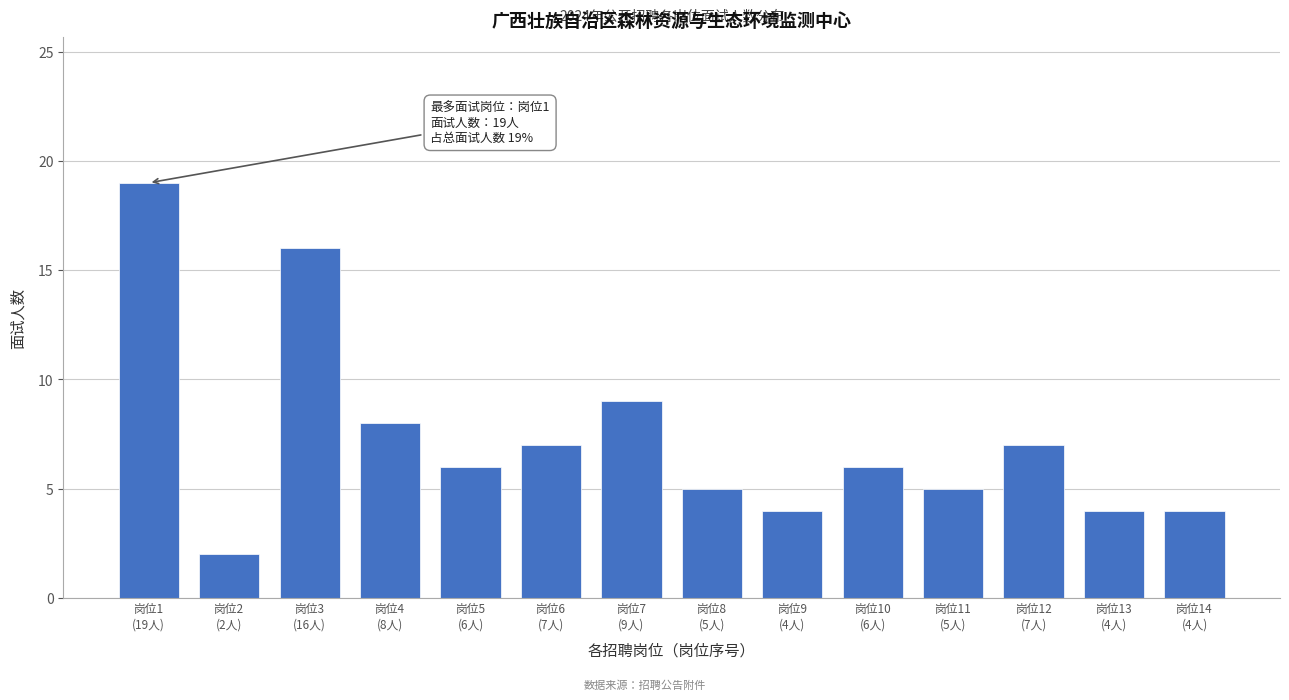

Reading left to right, transcribe all the data shown in this chart.

19	2	16	8	6	7	9	5	4	6	5	7	4	4